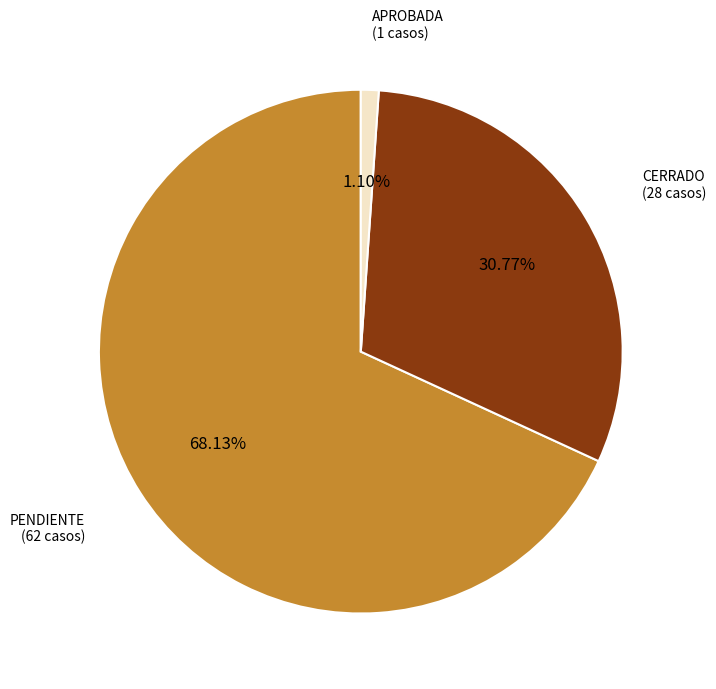

How many slices are in this pie chart?

3